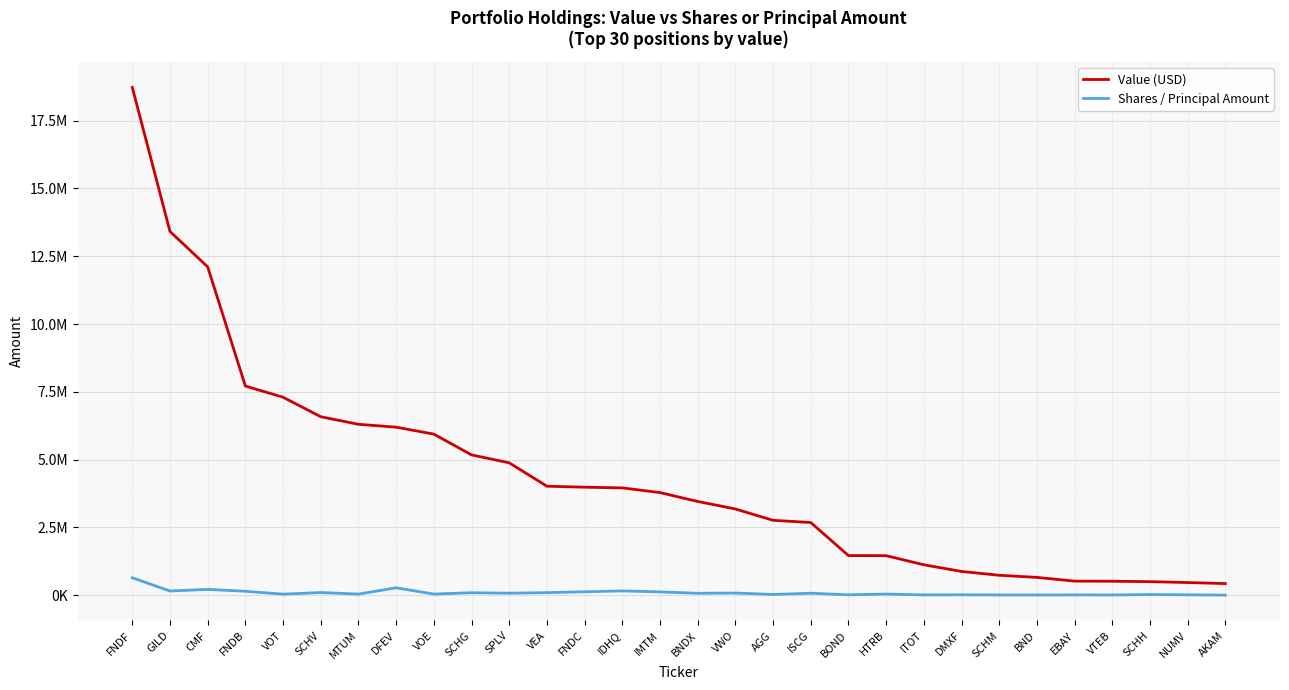

What are all the series names shown in the legend?

Value (USD), Shares / Principal Amount